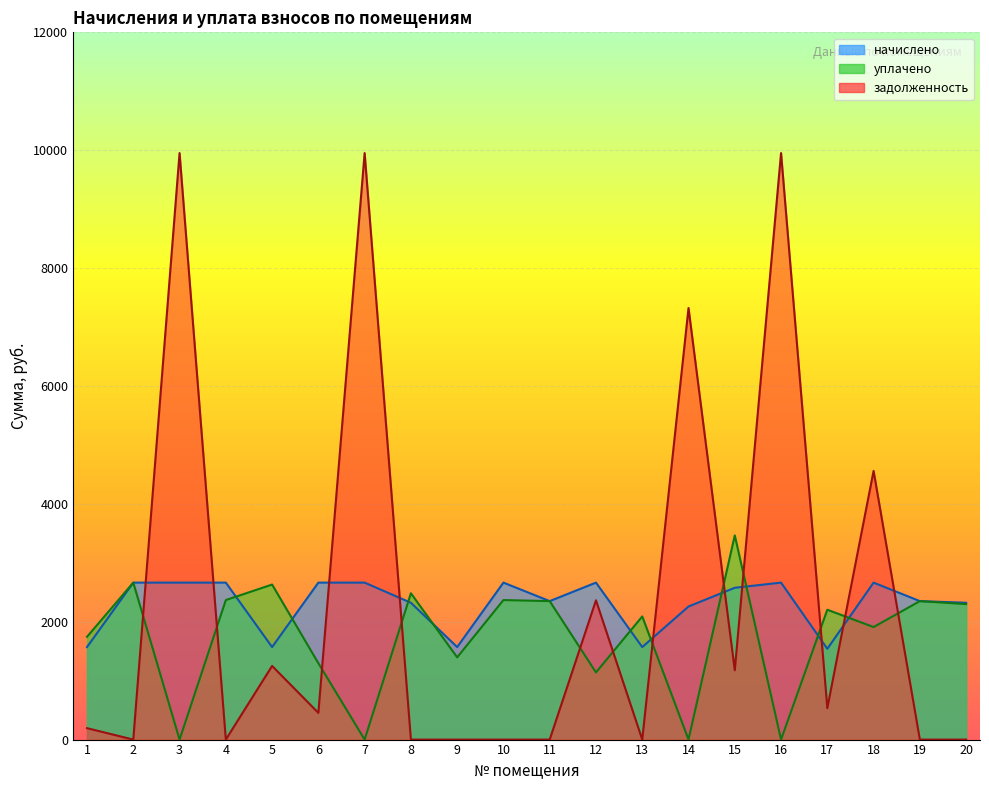

At 8, list the series in order from largest to smallest.

уплачено, начислено, задолженность